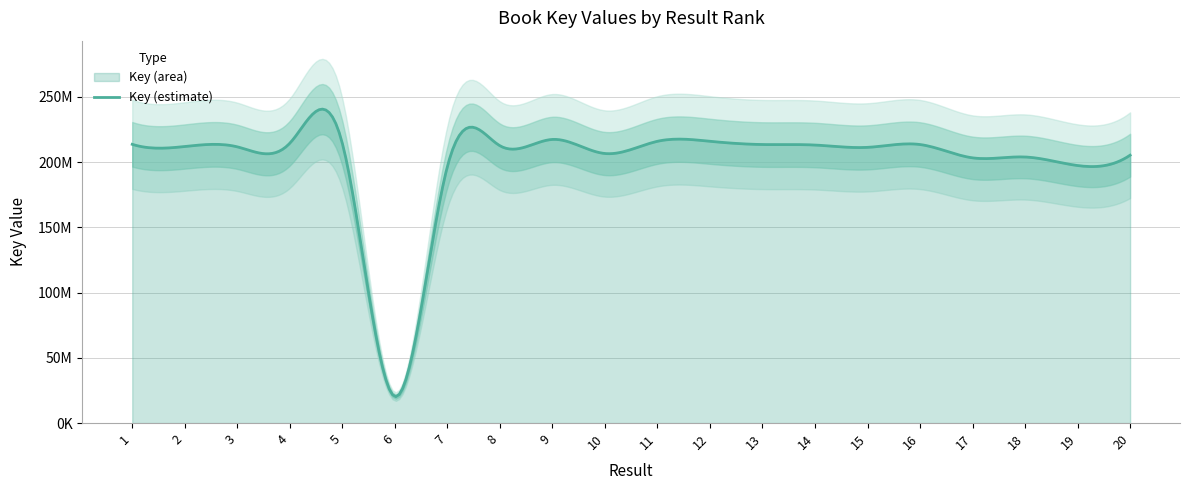

What is the value of the 5th point from the left?

214484057